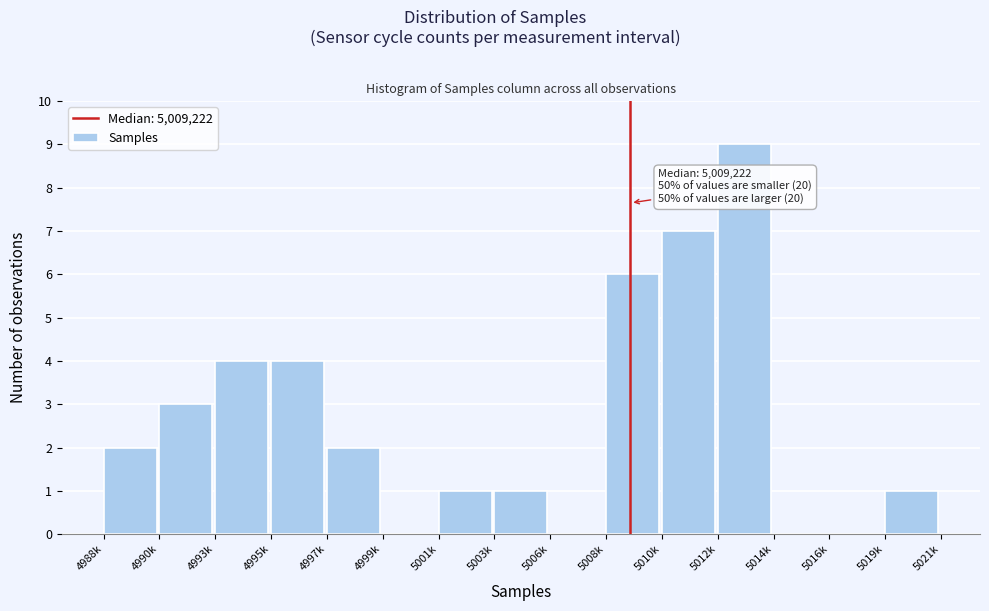

Reading right to left, list all the values displayed in this chart.

5019k=1	5016k=0	5014k=0	5012k=9	5010k=7	5008k=6	5006k=0	5003k=1	5001k=1	4999k=0	4997k=2	4995k=4	4993k=4	4990k=3	4988k=2